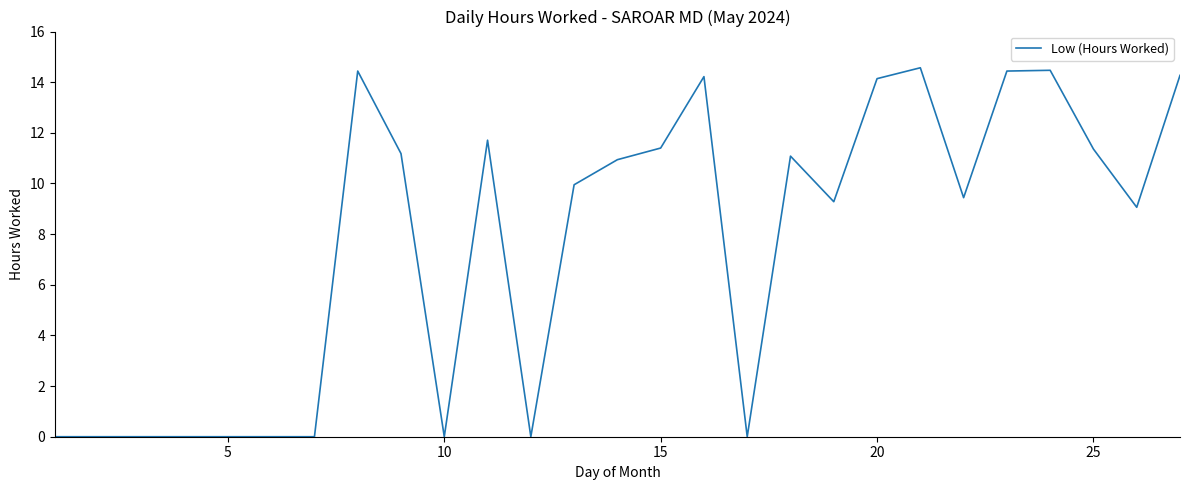

What is the greatest value displayed?

14.6